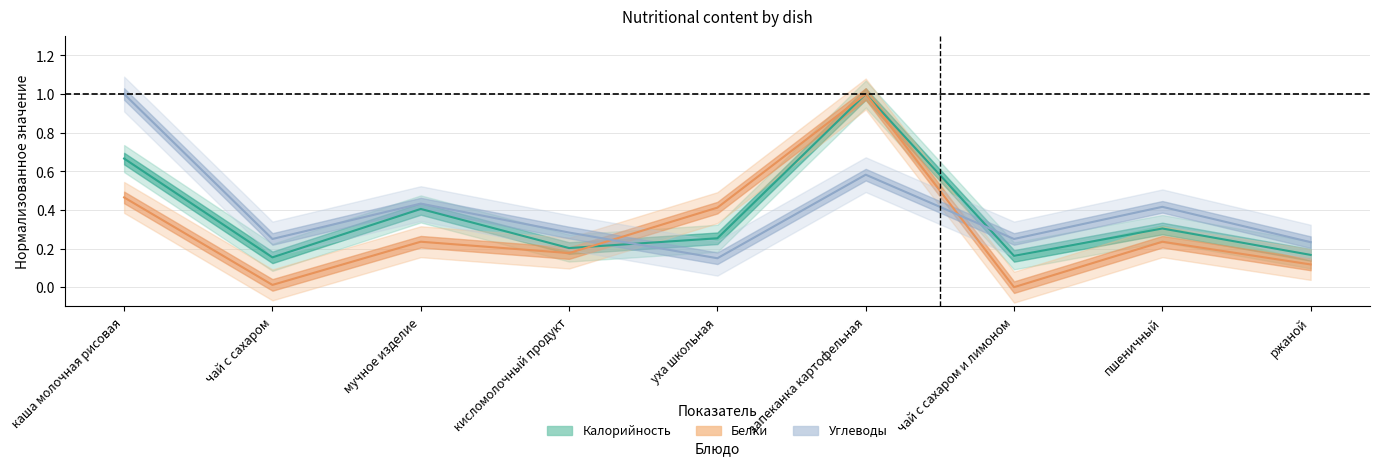

Where is Белки nearest to the value 0?

чай с сахаром и лимоном